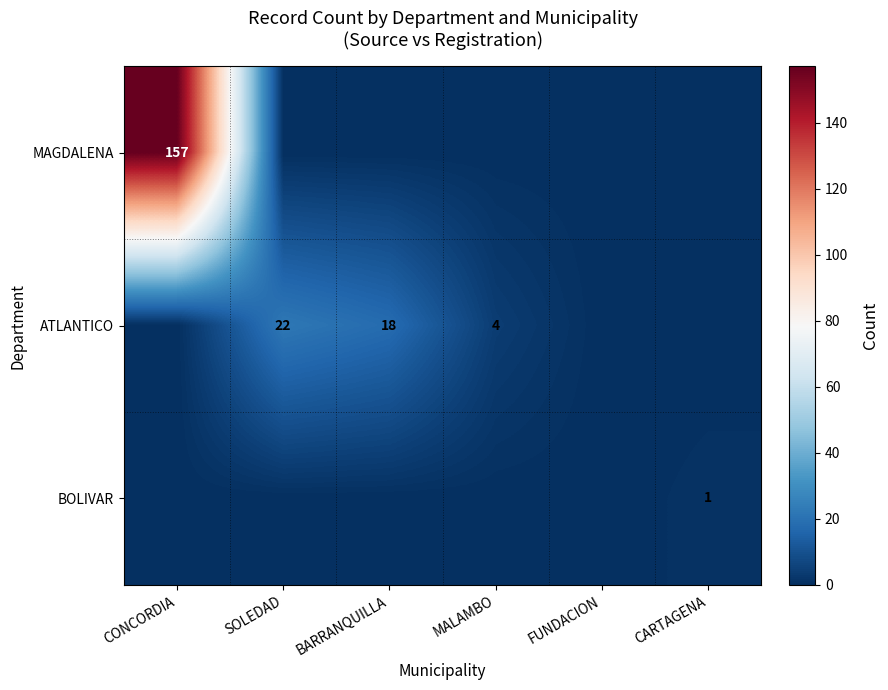

Is it true that BOLIVAR equals 1 at CARTAGENA?

True